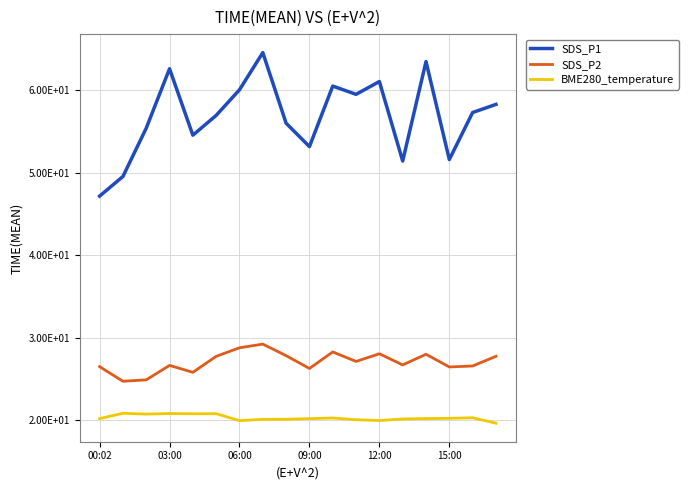

Does the chart have visible grid lines?

Yes